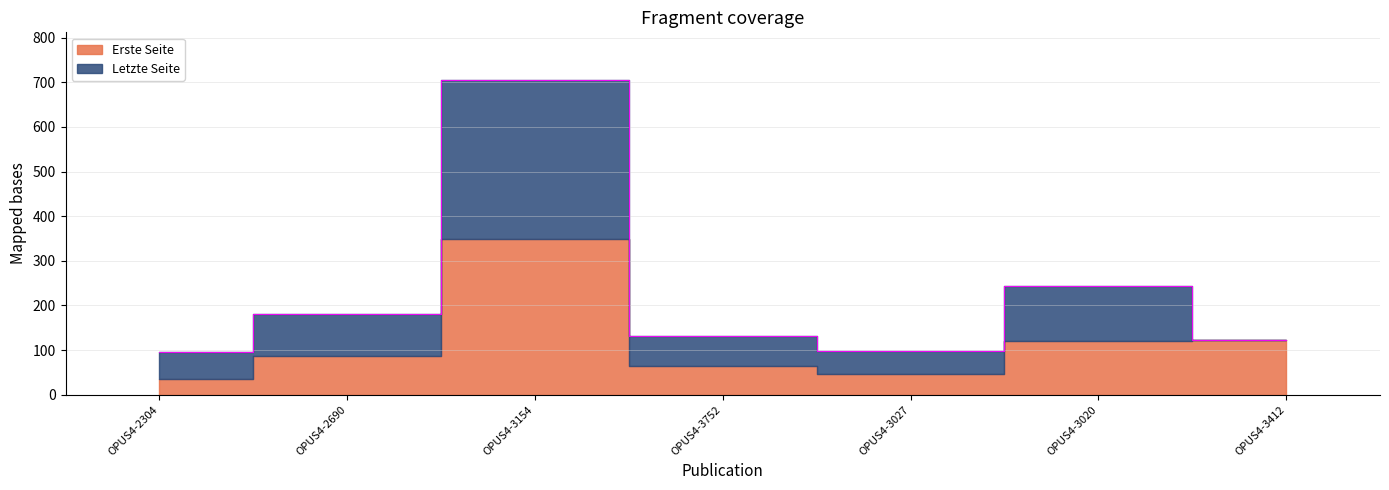

At which label is Erste Seite closest to 192?

OPUS4-3412